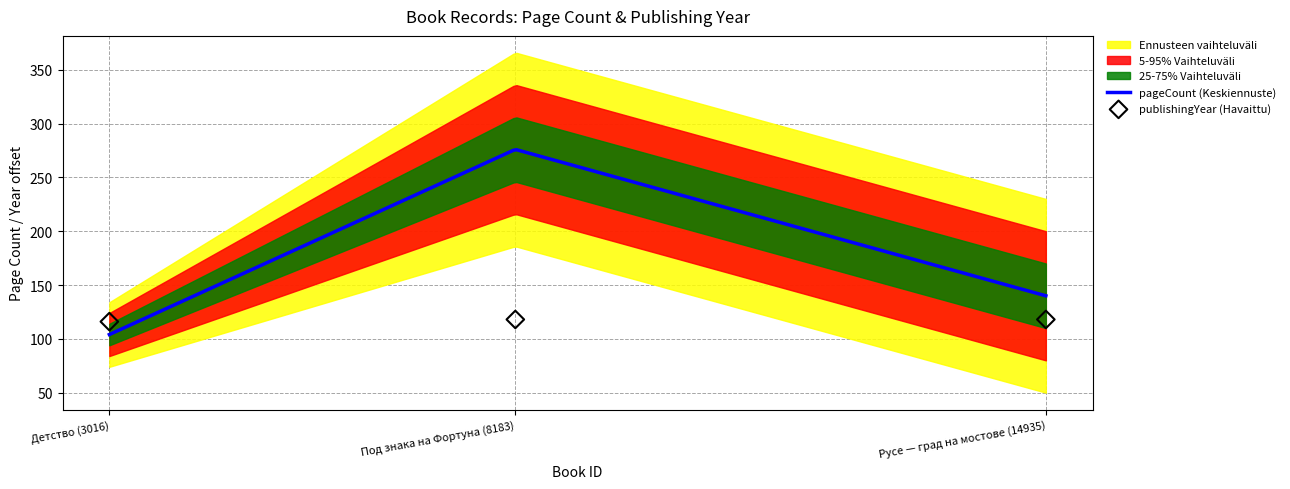

What is the change in value from Детство (3016) to Русе — град на мостове (14935)?

+2